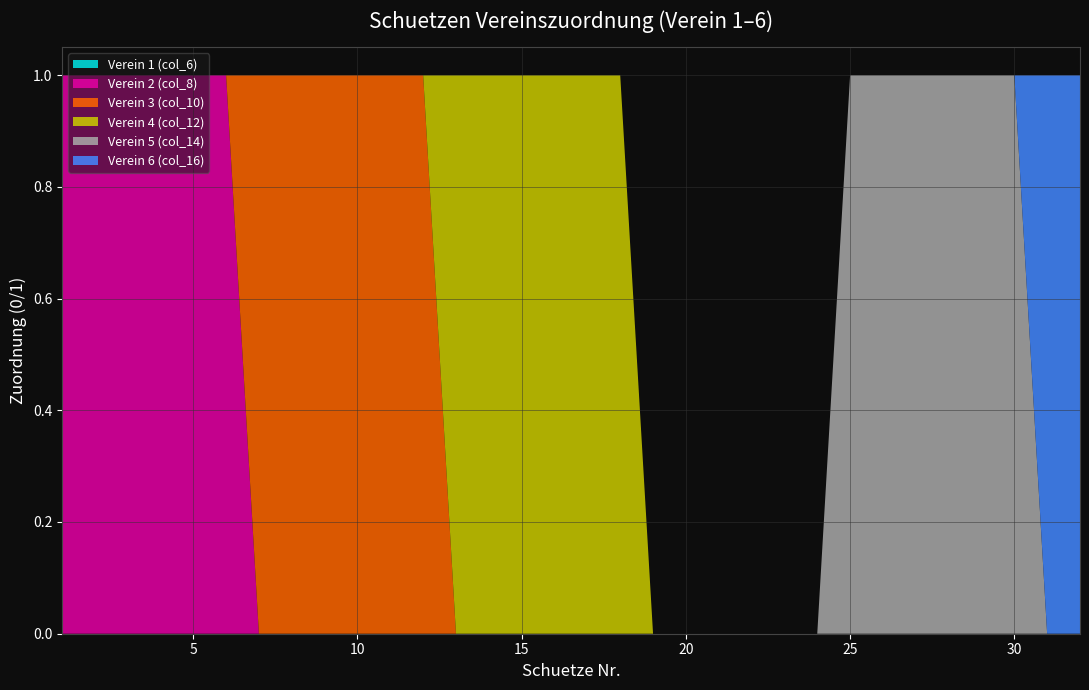

Reading left to right, transcribe all the data shown in this chart.

Verein 1 (col_6): 0	0	0	0	0	0	0	0	0	0	0	0	0	0	0	0	0	0	0	0	0	0	0	0	0	0	0	0	0	0	0	0
Verein 2 (col_8): 1	1	1	1	1	1	0	0	0	0	0	0	0	0	0	0	0	0	0	0	0	0	0	0	0	0	0	0	0	0	0	0
Verein 3 (col_10): 0	0	0	0	0	0	1	1	1	1	1	1	0	0	0	0	0	0	0	0	0	0	0	0	0	0	0	0	0	0	0	0
Verein 4 (col_12): 0	0	0	0	0	0	0	0	0	0	0	0	1	1	1	1	1	1	0	0	0	0	0	0	0	0	0	0	0	0	0	0
Verein 5 (col_14): 0	0	0	0	0	0	0	0	0	0	0	0	0	0	0	0	0	0	0	0	0	0	0	0	1	1	1	1	1	1	0	0
Verein 6 (col_16): 0	0	0	0	0	0	0	0	0	0	0	0	0	0	0	0	0	0	0	0	0	0	0	0	0	0	0	0	0	0	1	1